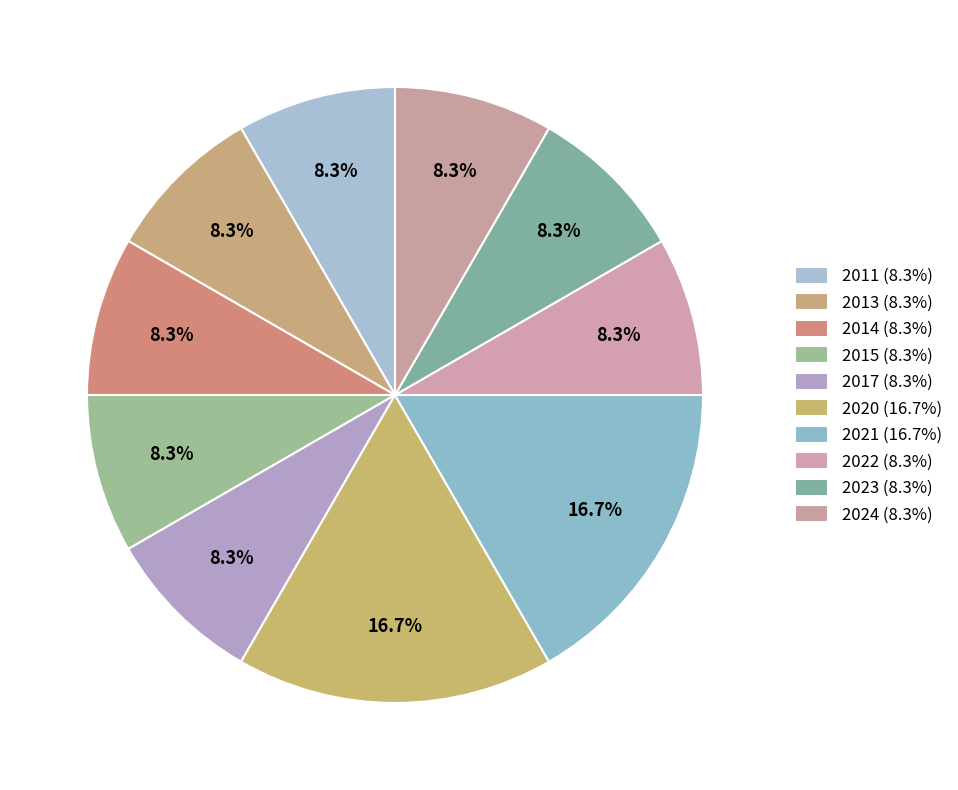

How many segments does this pie chart have?

10